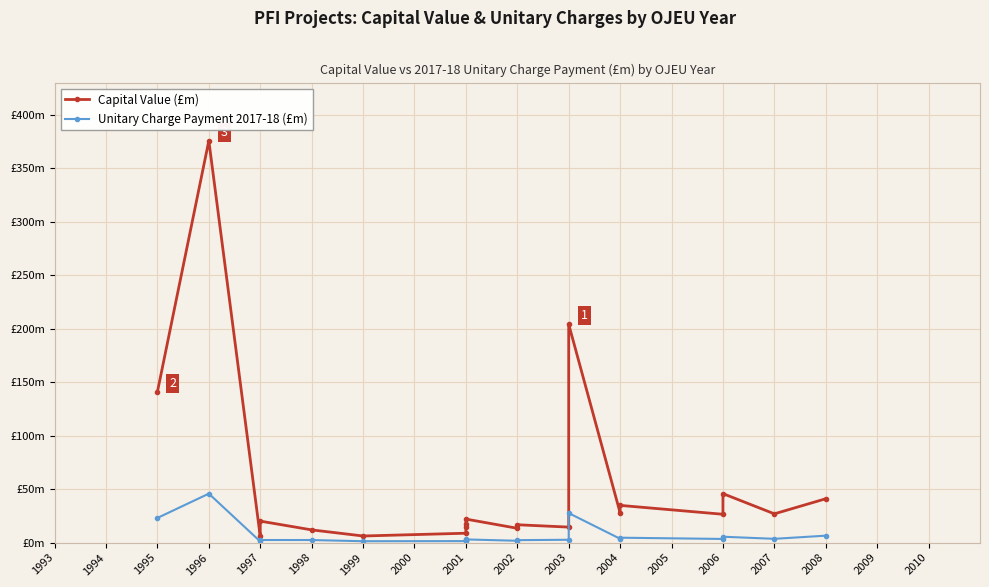

Reading left to right, extract all data points from this chart.

Capital Value (£m): 141.0	375.6	5.8	20.1	11.9	6.2	8.8	15.0	17.6	22.0	13.4	16.7	14.5	204.1	27.8	34.8	26.5	45.8	26.9	41.0
Unitary Charge Payment 2017-18 (£m): 23.1	45.8	1.1	2.4	2.4	1.3	1.4	2.3	2.4	3.0	1.7	2.3	2.7	27.6	3.6	4.6	3.4	5.5	3.5	6.5